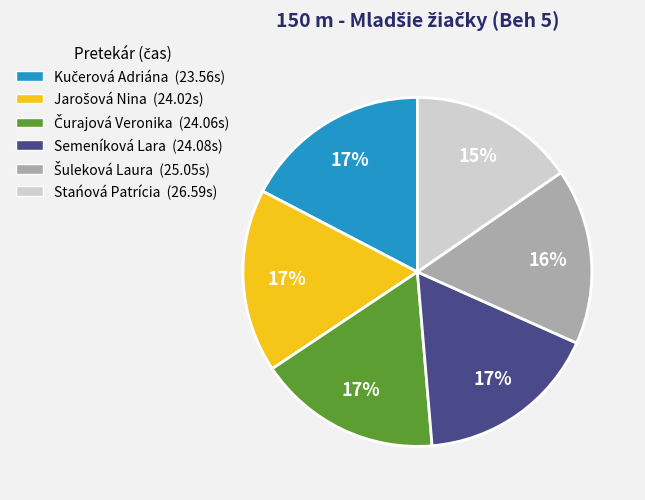

What is the smallest slice in the pie chart?

Stańová Patrícia